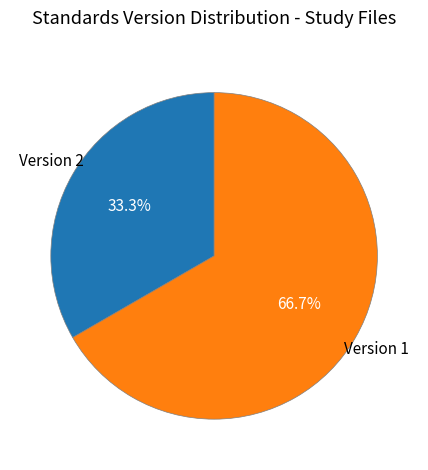

Count the number of slices in the pie.

2